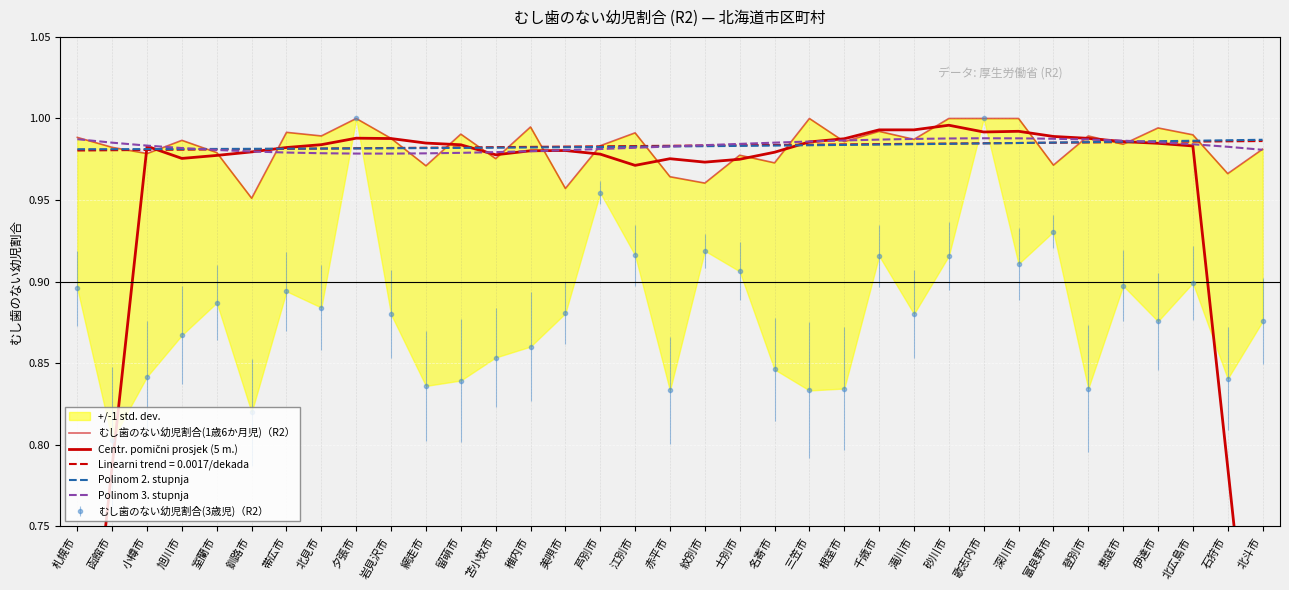

True or false: むし歯のない幼児割合(1歳6か月児)（R2） has a value of 0.6 at 芦別市.

False